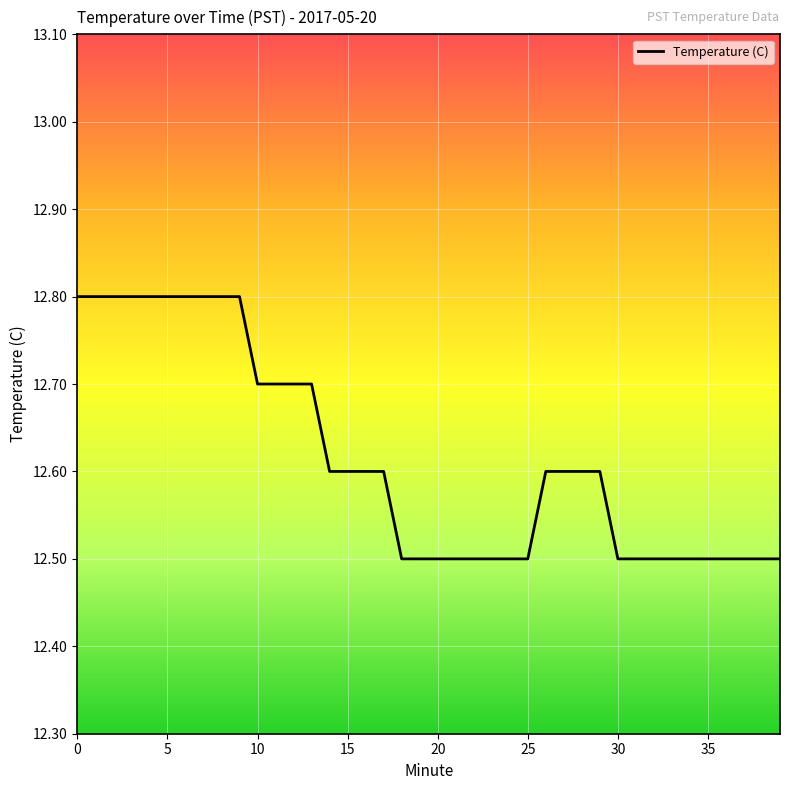

What is the maximum value shown in the chart?

12.8